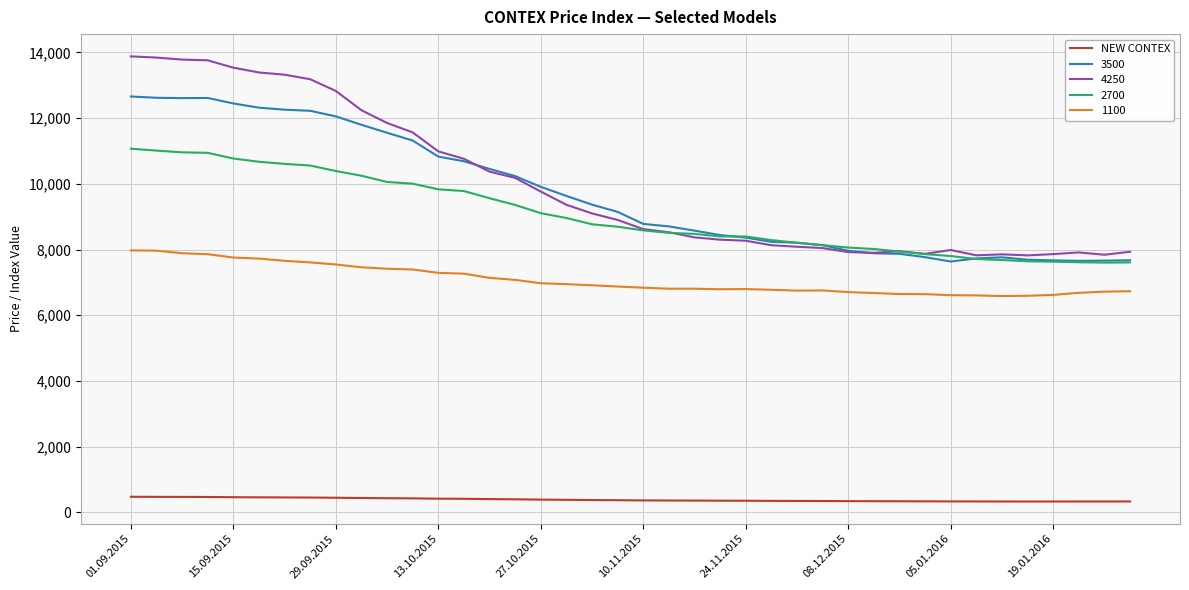

How many series are shown in this chart?

5